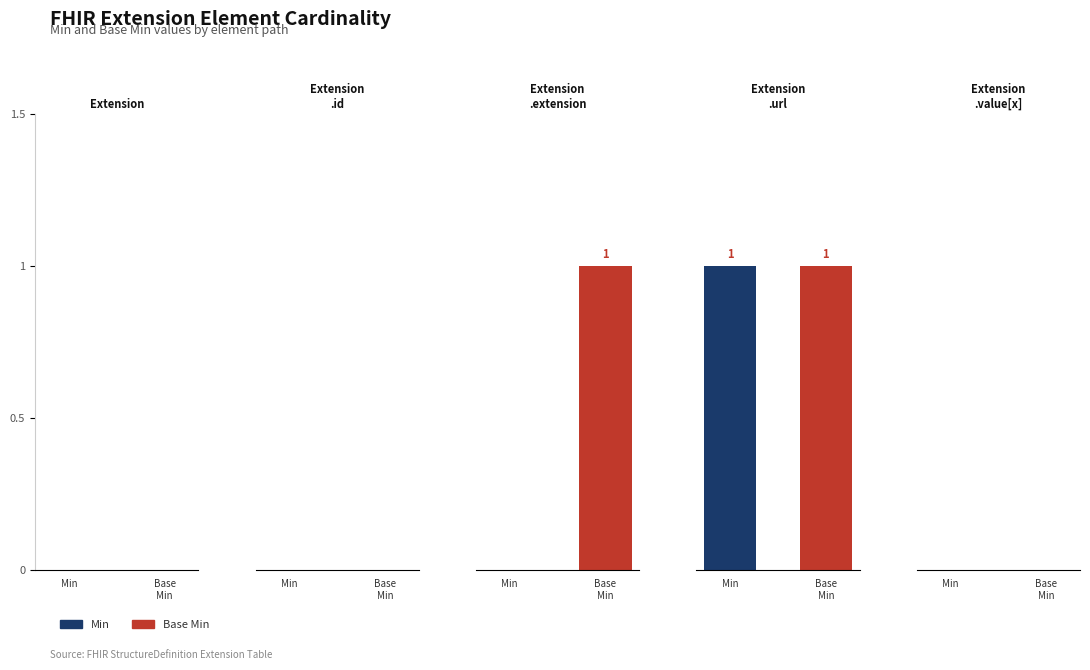

At which category is the sum across all series the highest?

Base
Min